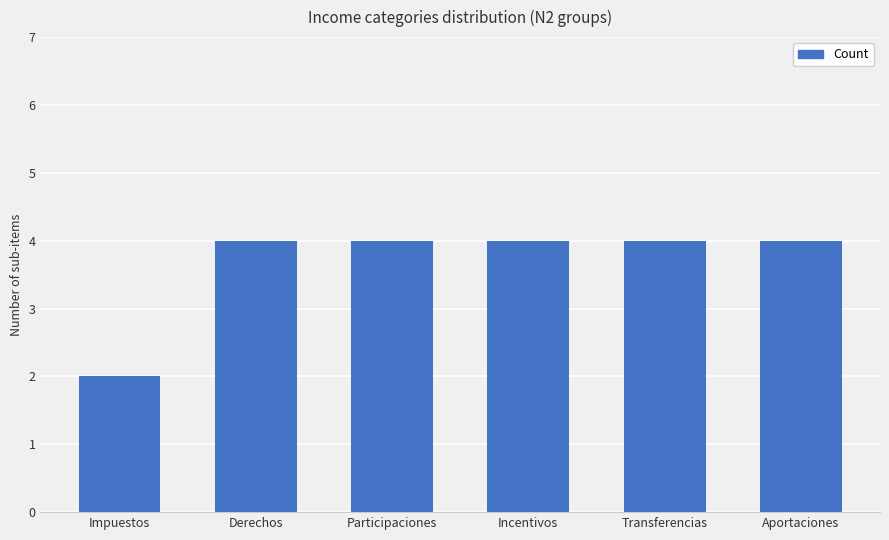

At which category does the chart reach its minimum across all series?

Impuestos